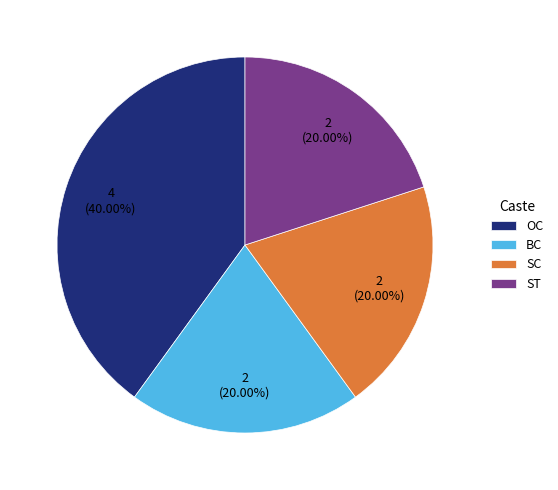

Count the number of slices in the pie.

4